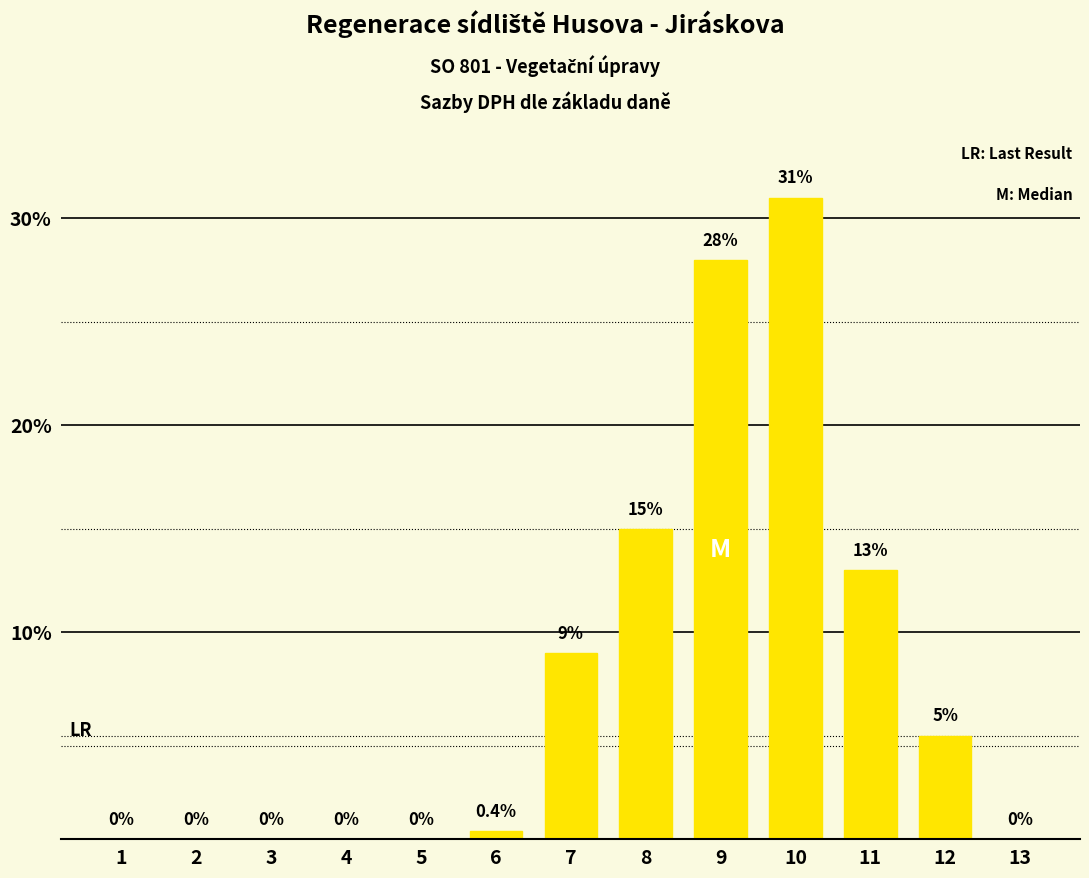

True or false: the data shows 24.3 at 8.

False